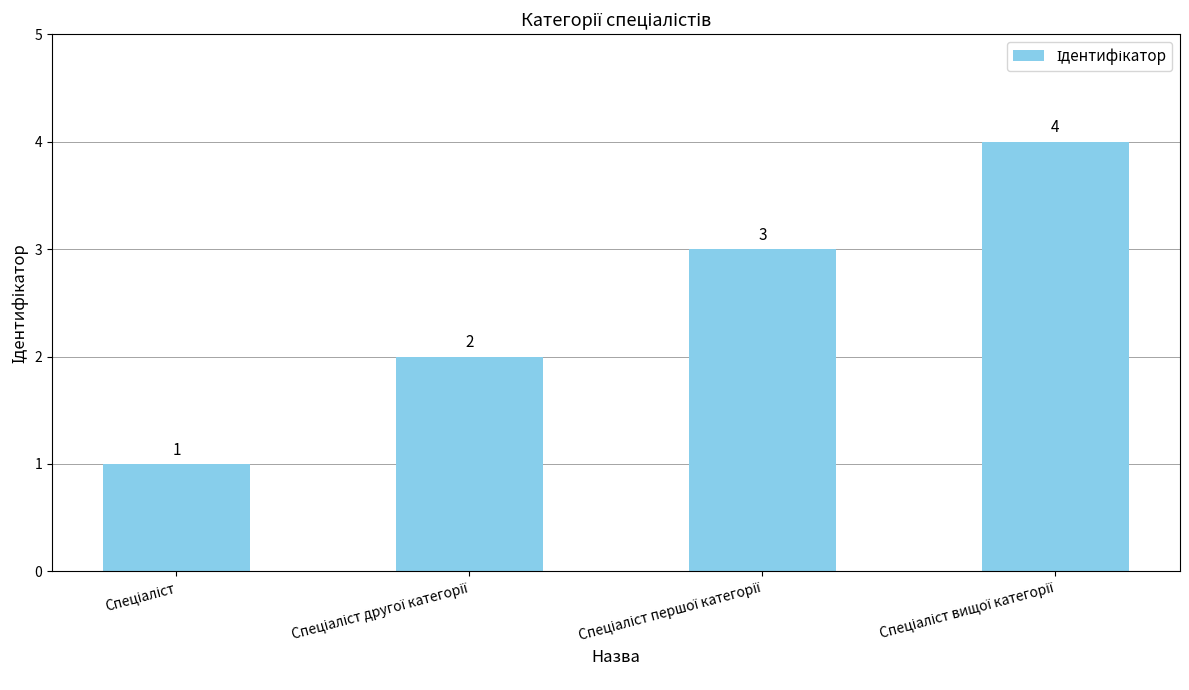

What is the value of the 3rd bar from the left?

3